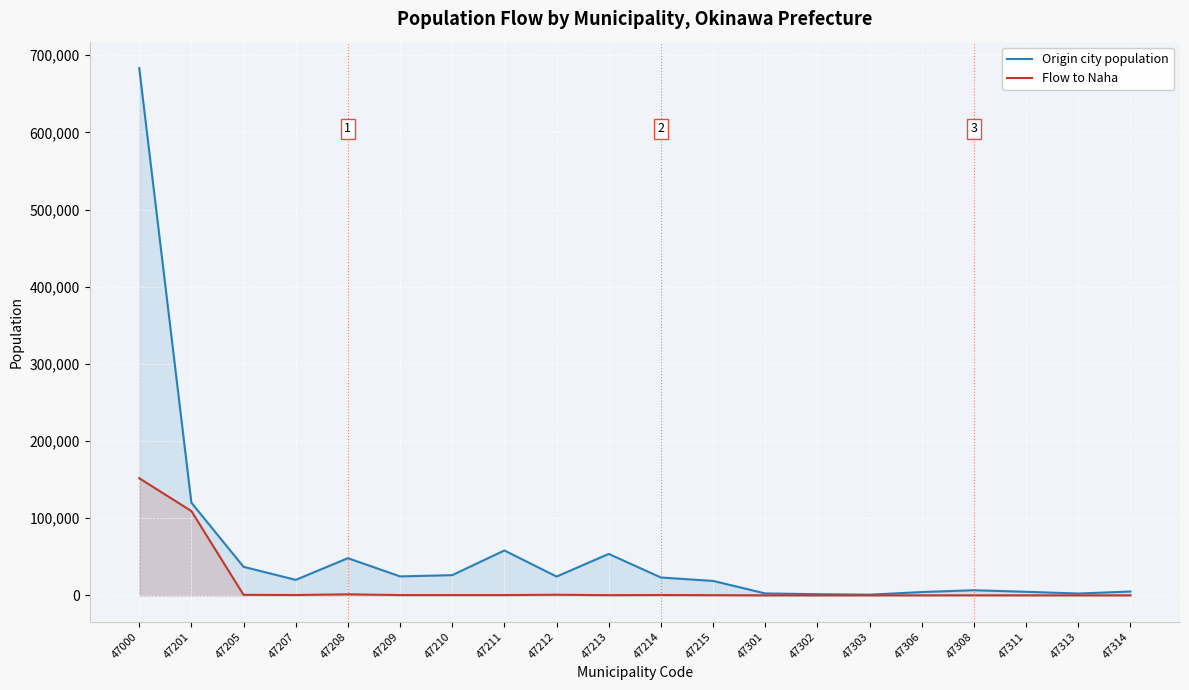

What is the lowest value of the Flow to Naha series?

8